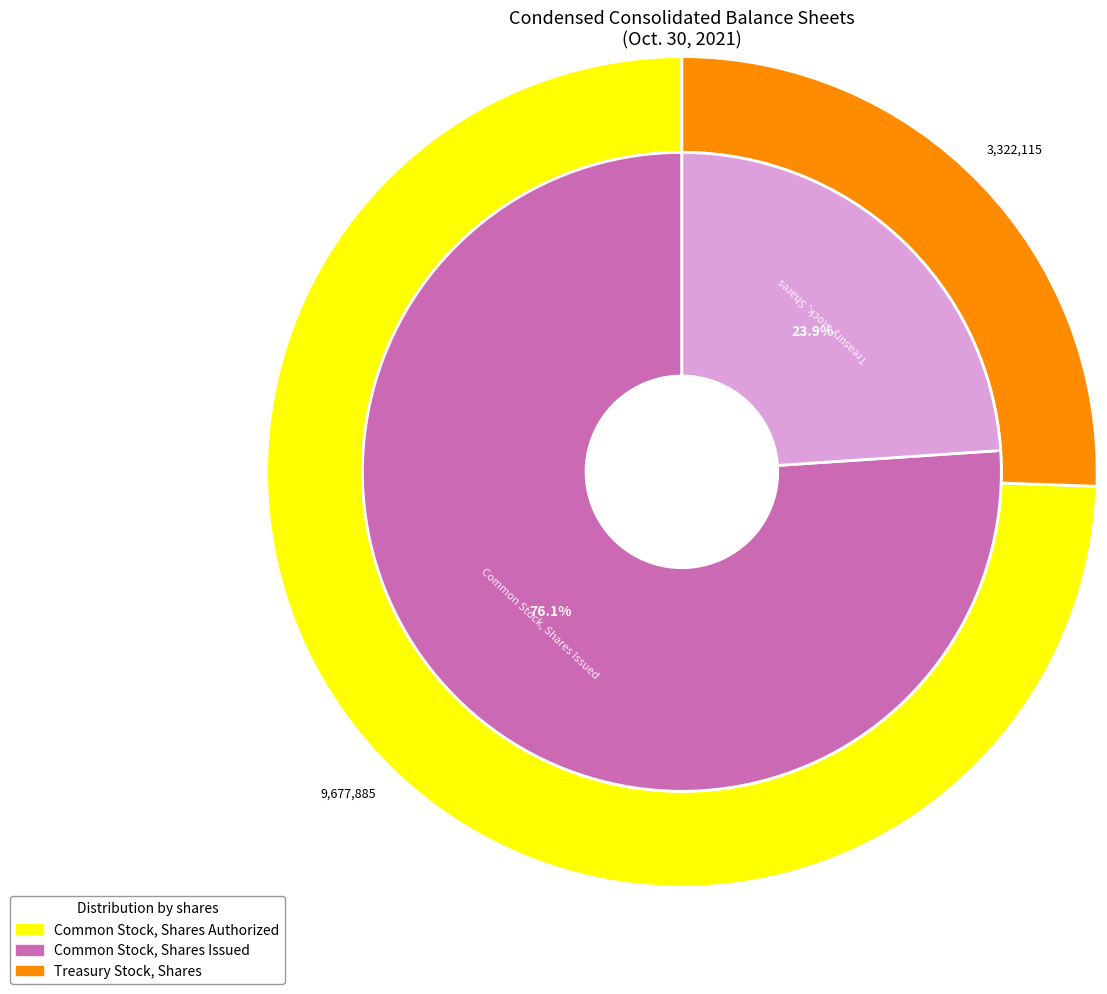

To the nearest percent, what is the combined percentage of Common Stock, Shares Authorized and Common Stock, Shares Issued?

88%